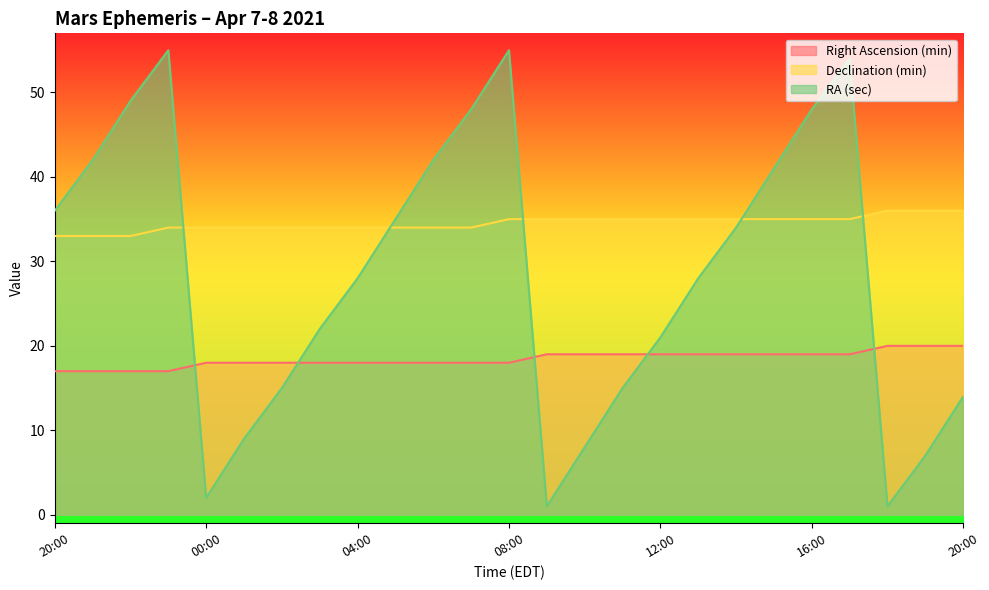

What is the difference between the maximum and minimum values in the RA (sec) series?

54